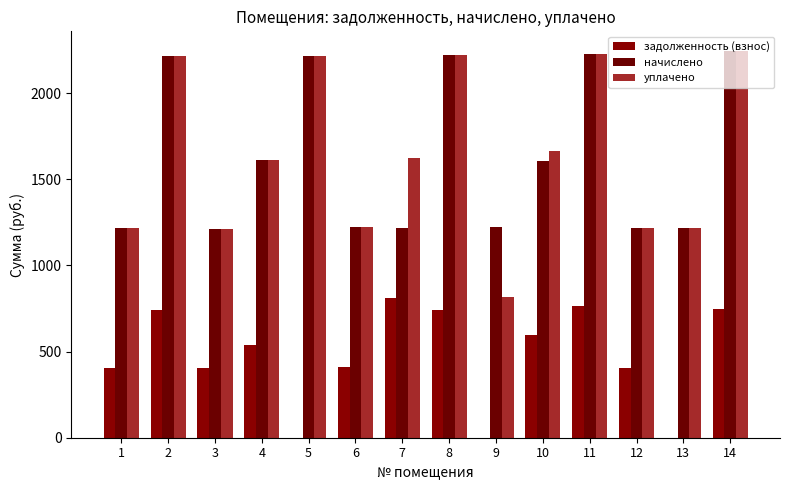

At which label does задолженность (взнос) reach its peak?

7